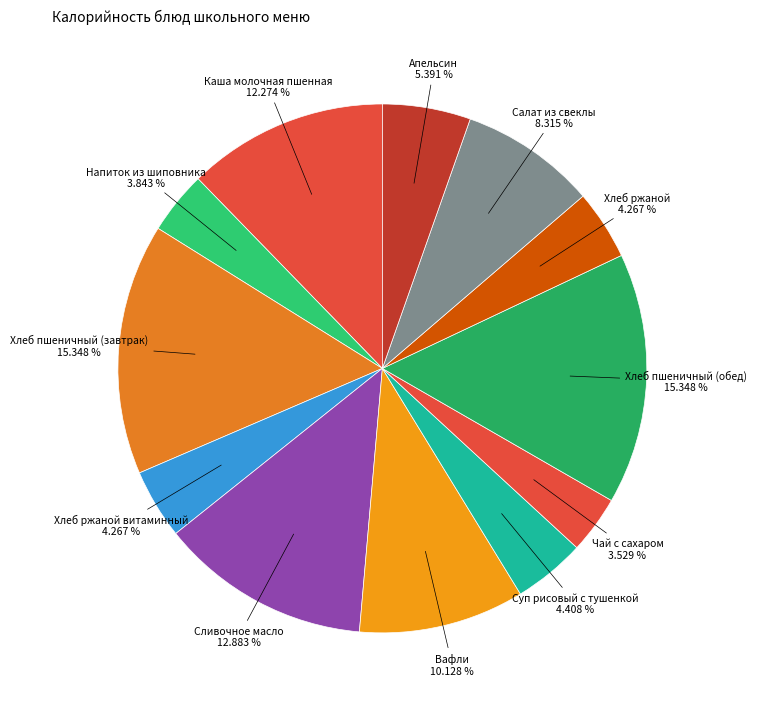

What is the smallest slice in the pie chart?

Чай с сахаром